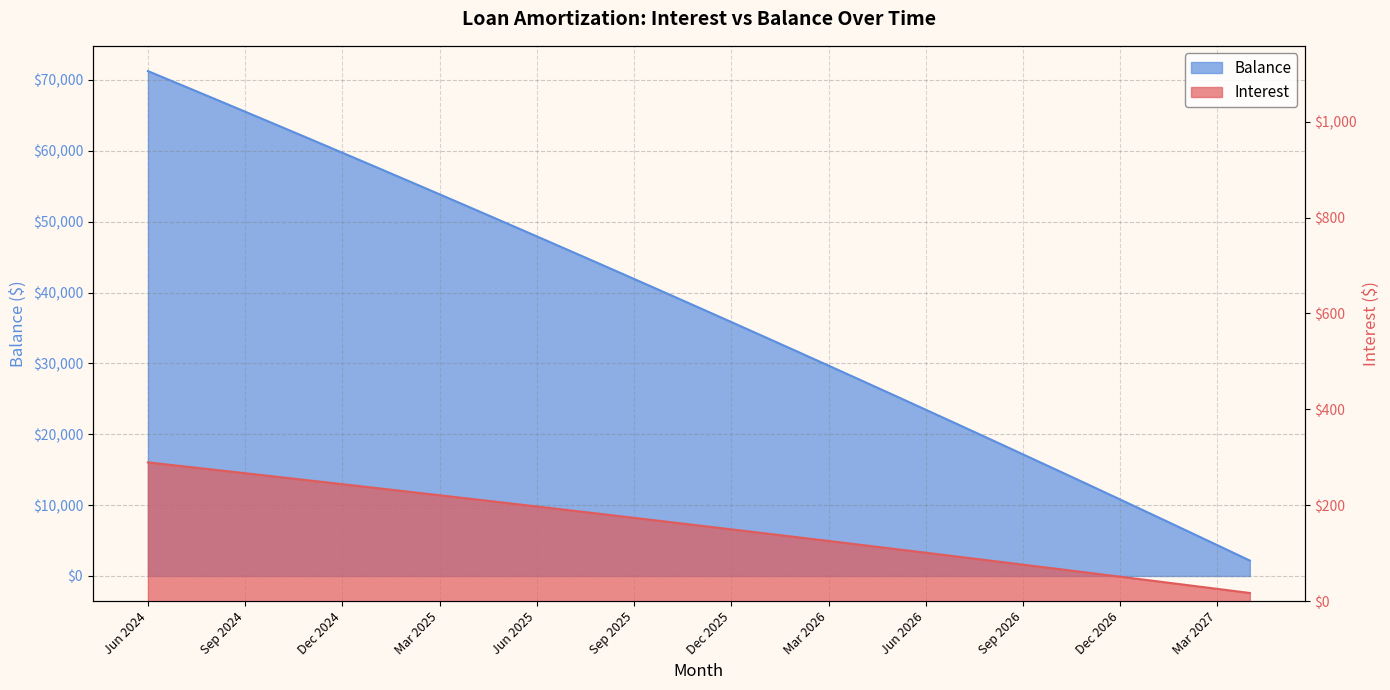

What is the label of the 22nd point from the right?

Jul 2025